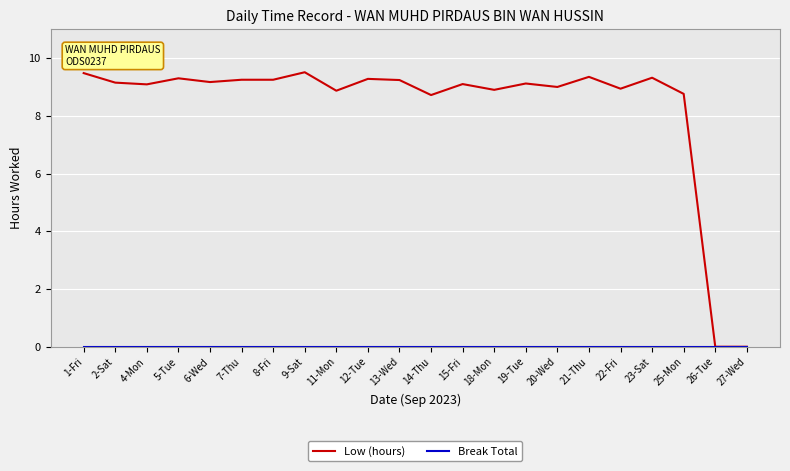

What is the maximum value shown in the chart?

9.5